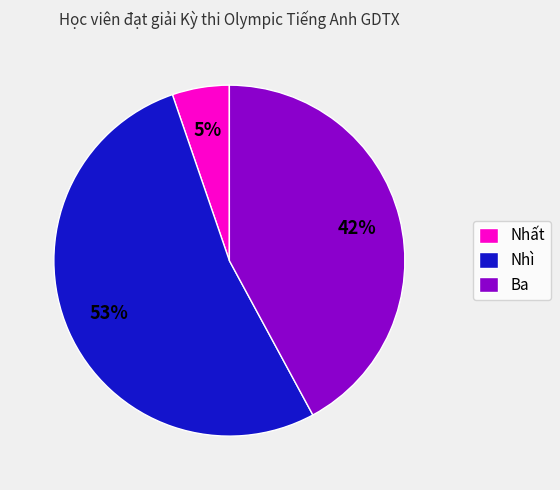

What is the largest slice in the pie chart?

Nhì